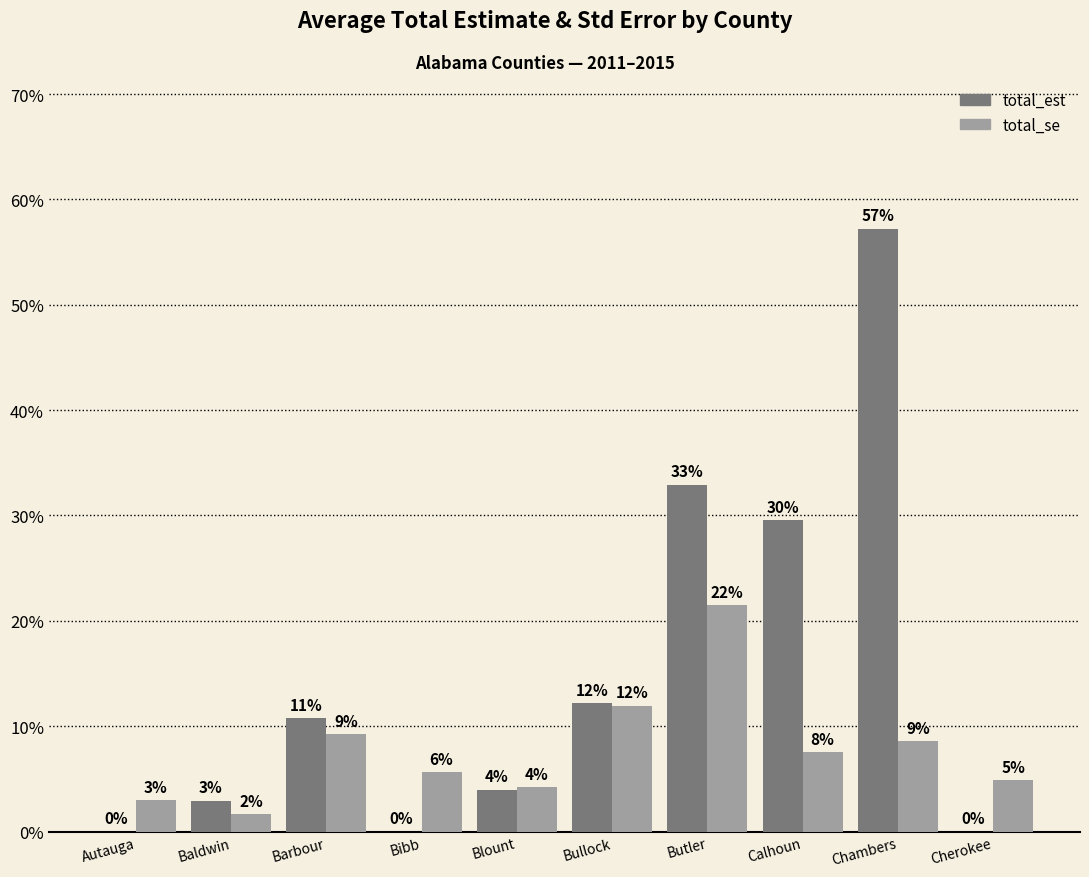

Reading right to left, list all the values displayed in this chart.

total_est: Cherokee=0.0	Chambers=0.6	Calhoun=0.3	Butler=0.3	Bullock=0.1	Blount=0.0	Bibb=0.0	Barbour=0.1	Baldwin=0.0	Autauga=0.0
total_se: Cherokee=0.0	Chambers=0.1	Calhoun=0.1	Butler=0.2	Bullock=0.1	Blount=0.0	Bibb=0.1	Barbour=0.1	Baldwin=0.0	Autauga=0.0